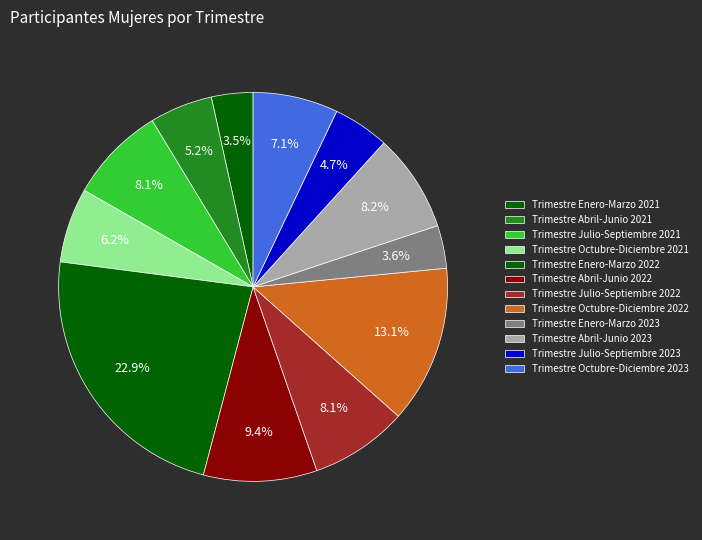

How many slices are in this pie chart?

12